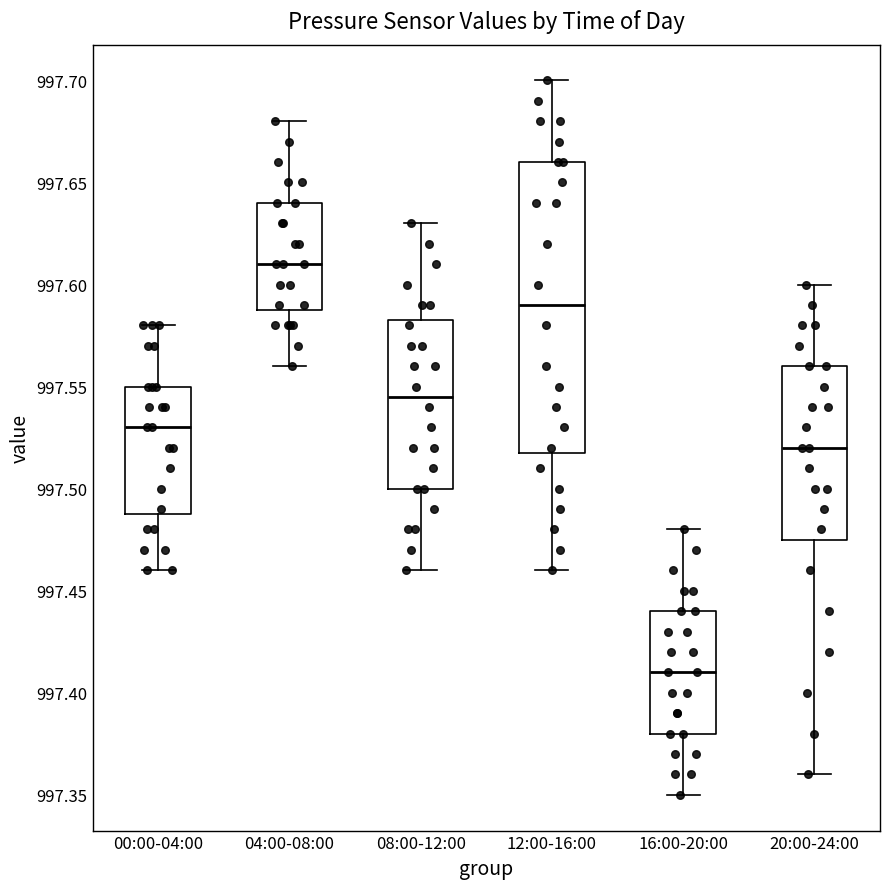

Comparing the boxes themselves (not the whiskers), which one is the tallest?

12:00-16:00